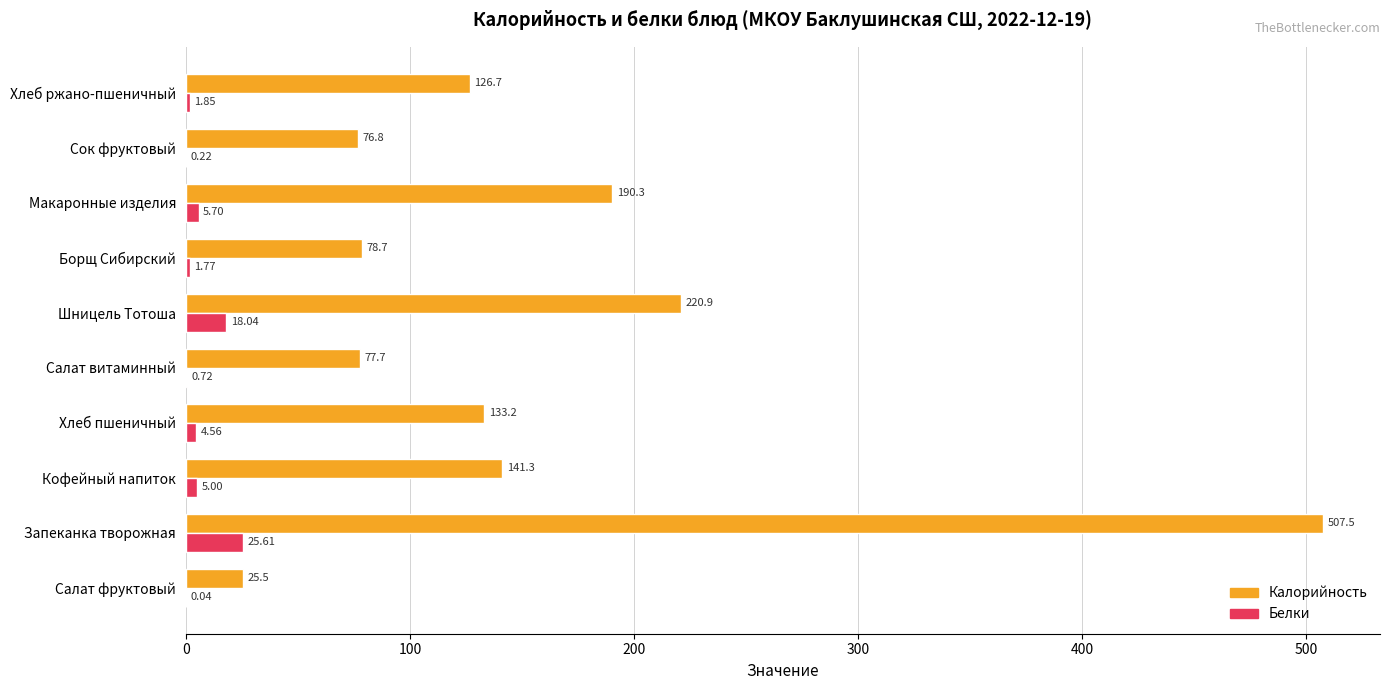

Which series changed the most between Борщ Сибирский and Сок фруктовый?

Калорийность